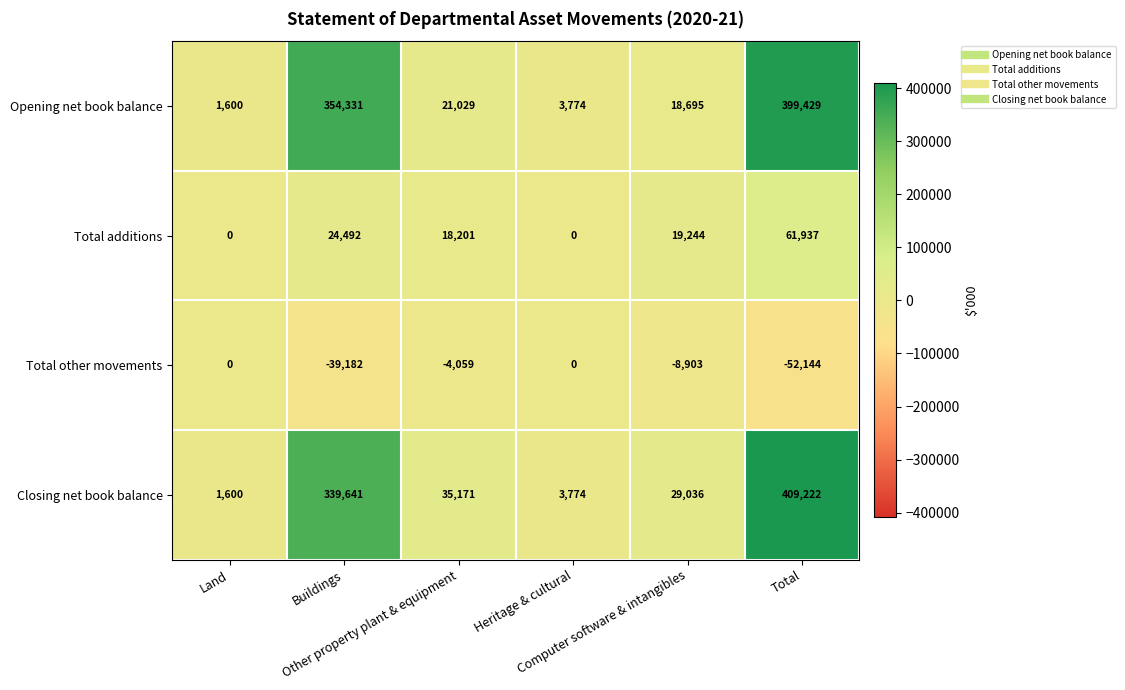

Which series has the largest total across all categories?

Closing net book balance